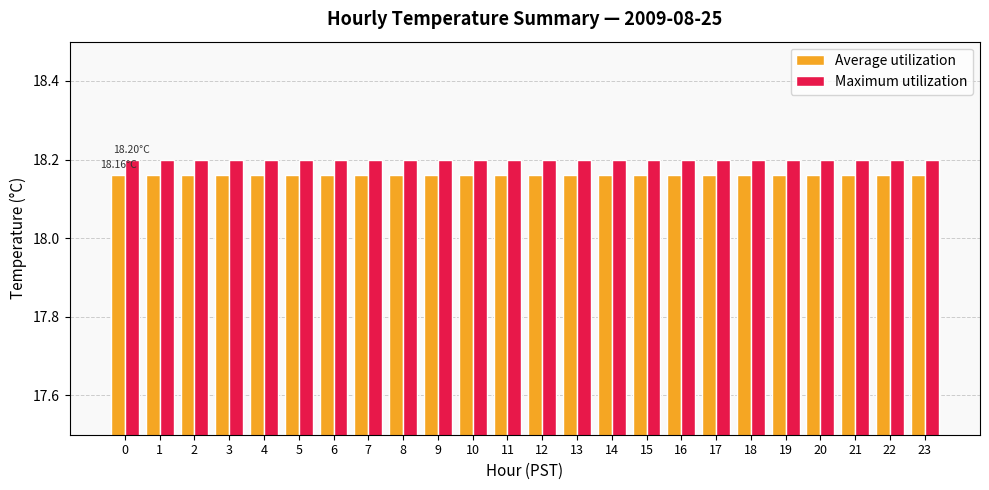

List the series in order of their overall mean, highest first.

Maximum utilization, Average utilization